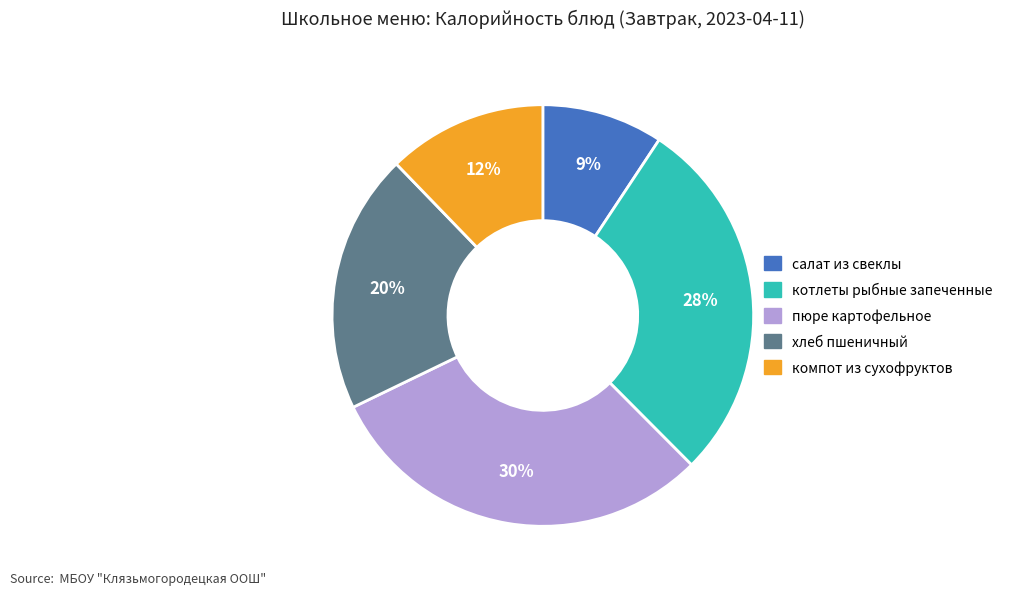

How many slices are in this pie chart?

5